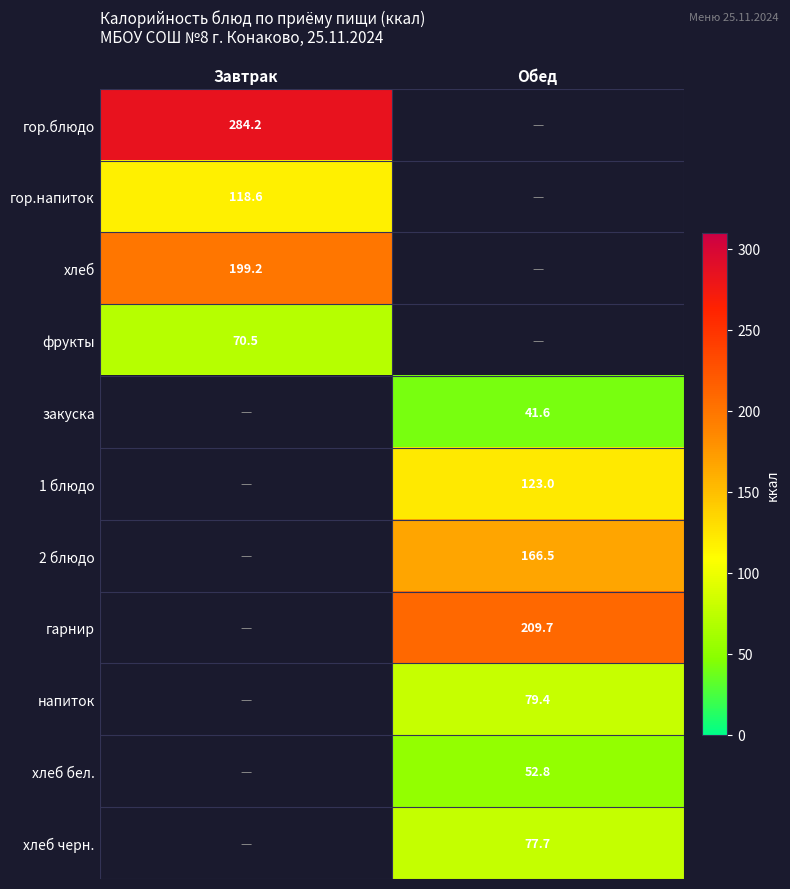

Count the number of data series in this chart.

11